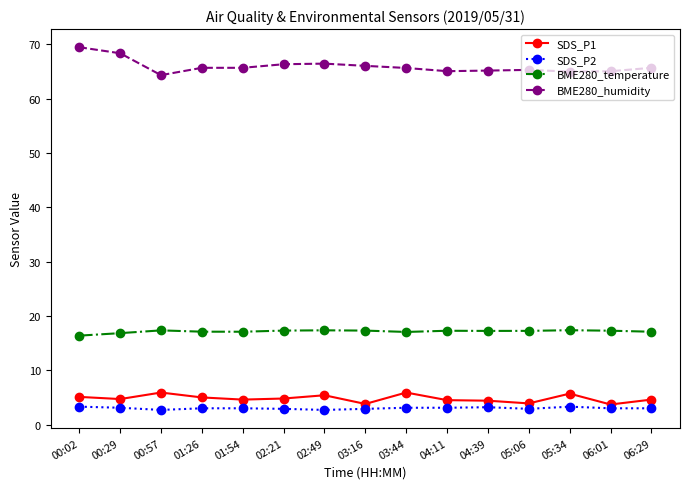

At how many categories does at least one series exceed 61?

15